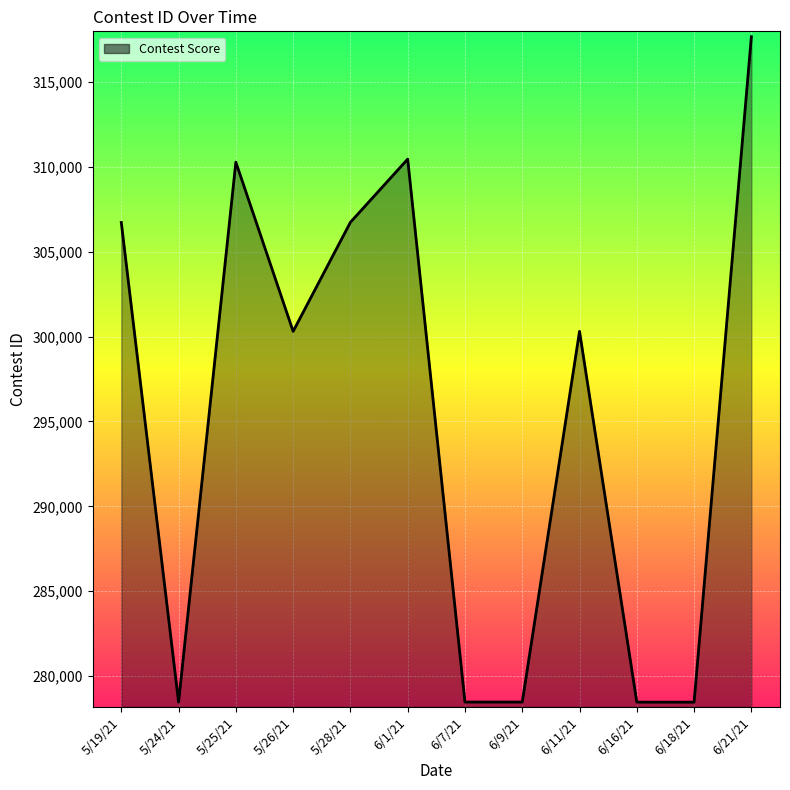

Is it true that the value at 5/24/21 is 393676?

False